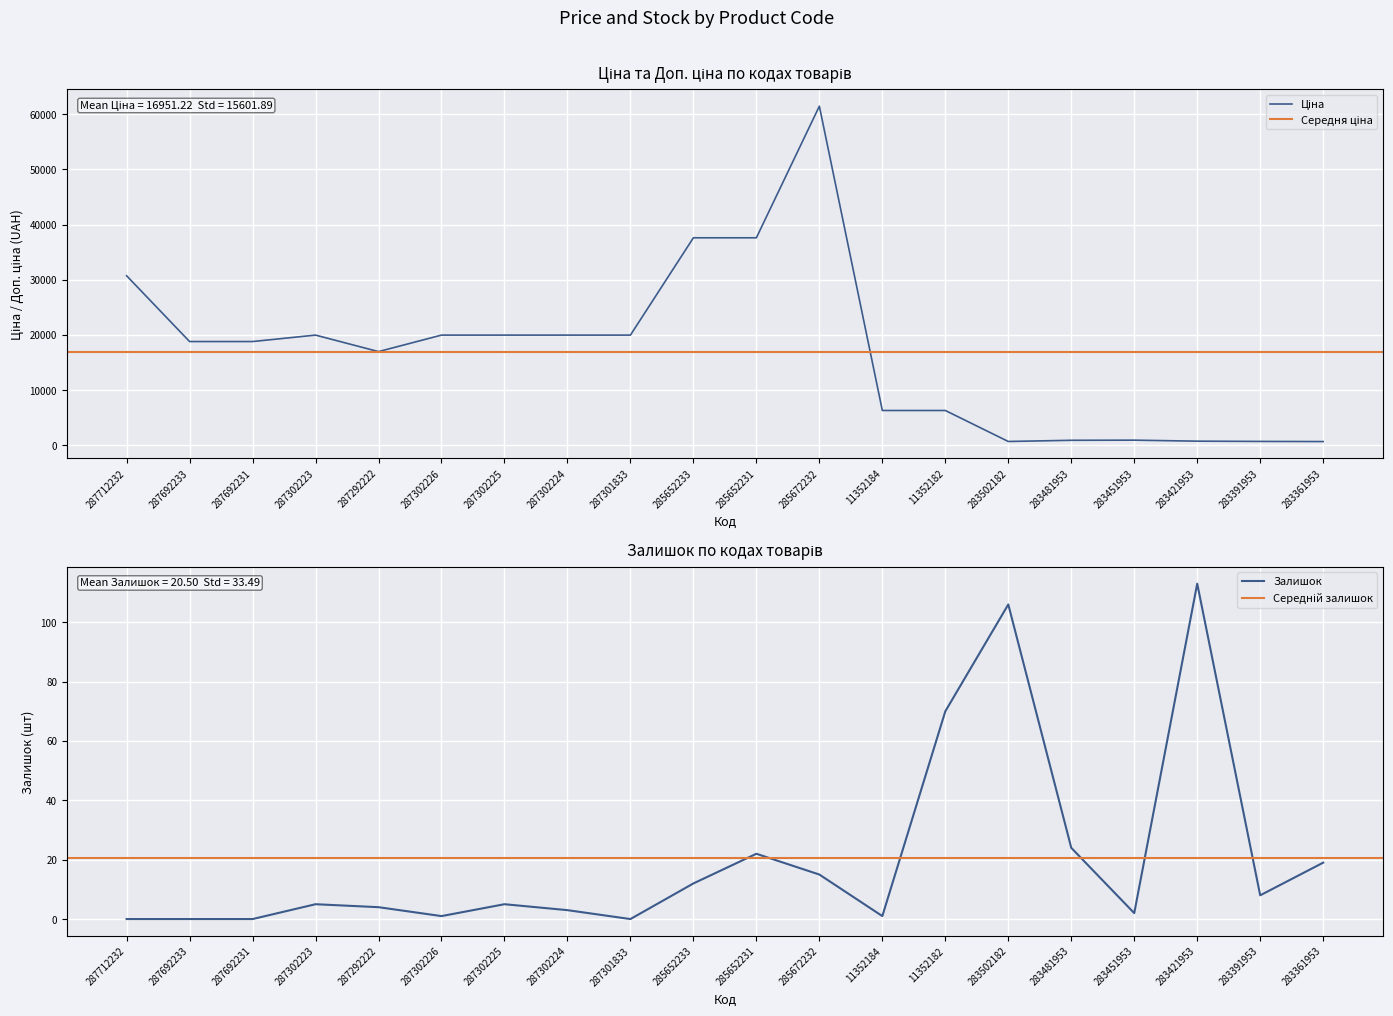

How many lines are shown in the chart?

2